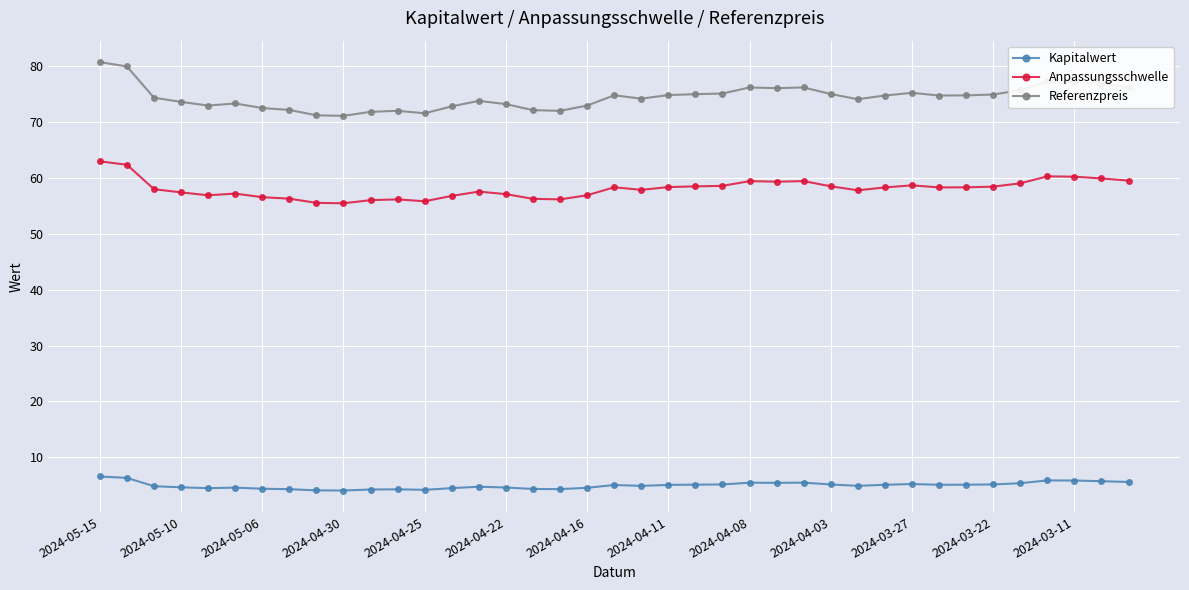

What is the value of the Kapitalwert point at the 14th from the left?

4.5